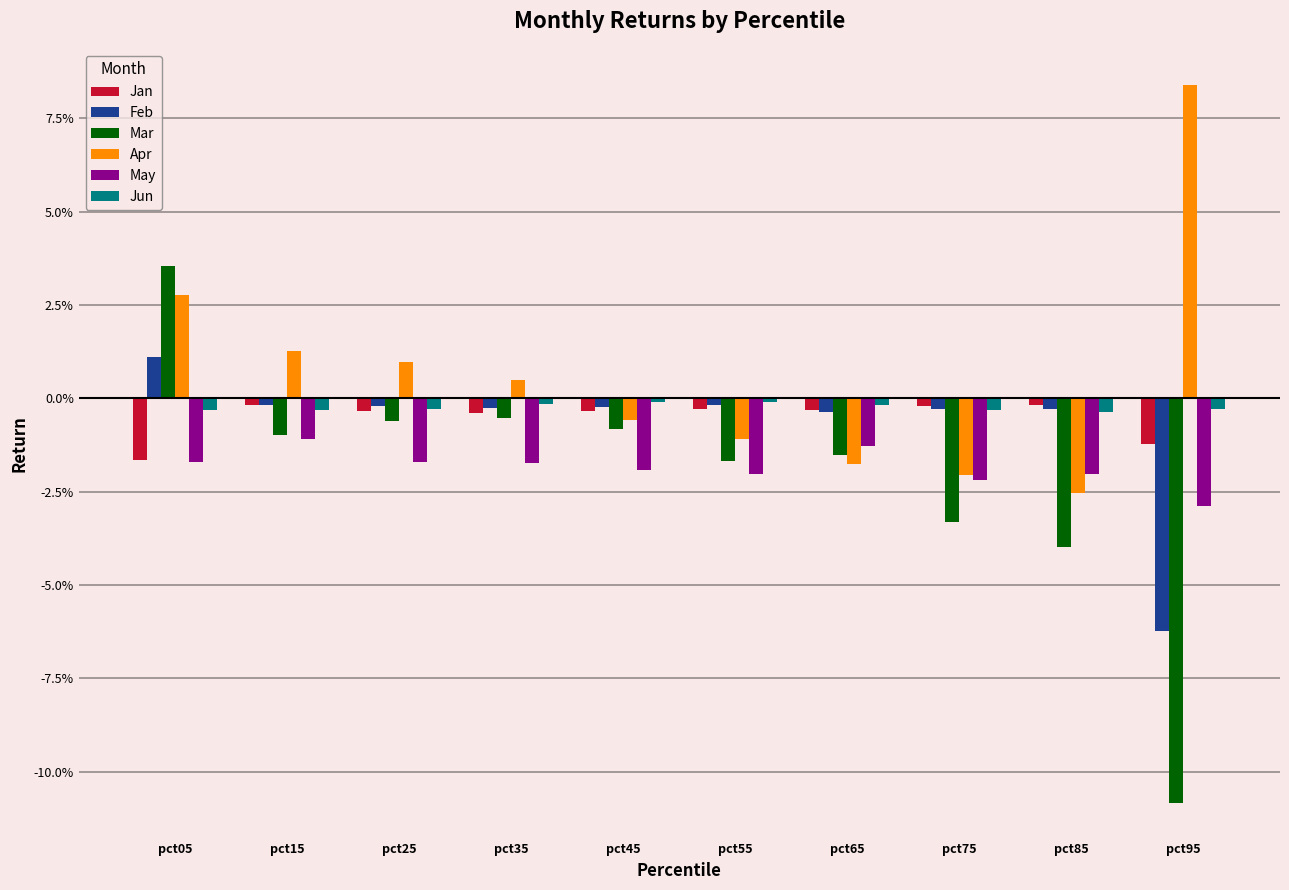

Where does the Feb series first go above 0?

pct05